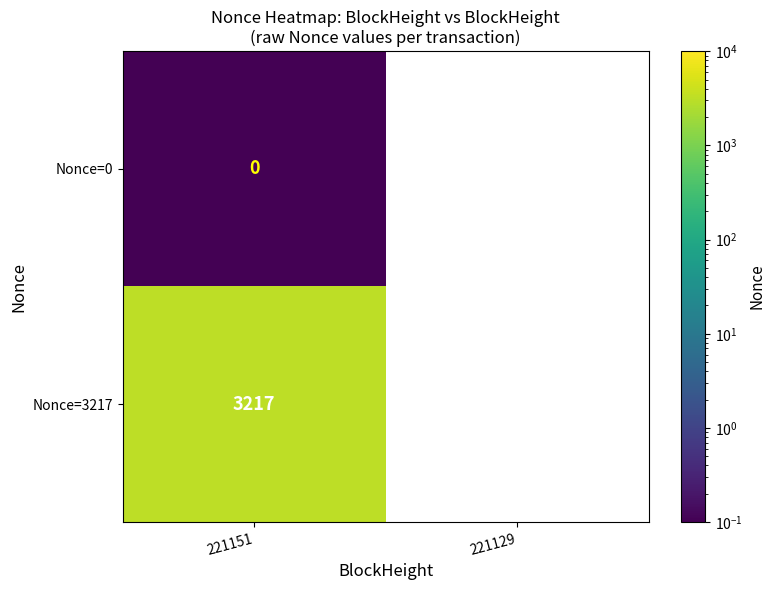

The Nonce=3217 series shows 3217.0 at 221151. True or false?

True